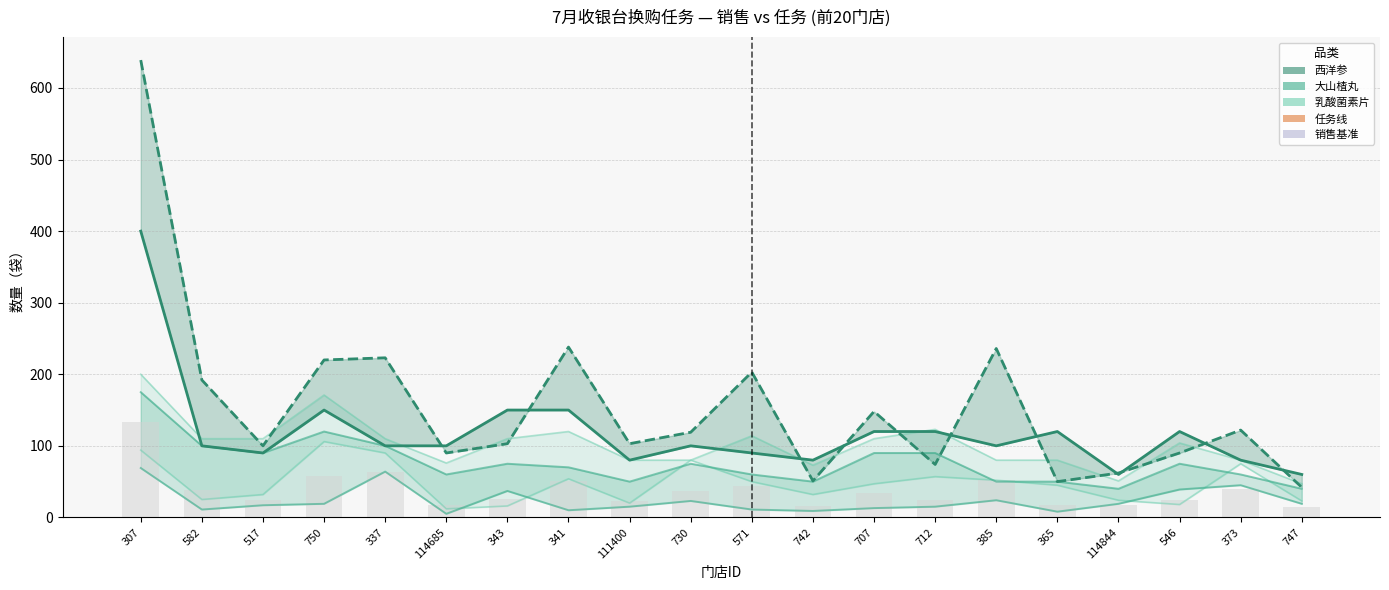

What is the maximum value for 销售汇总参考?

133.7